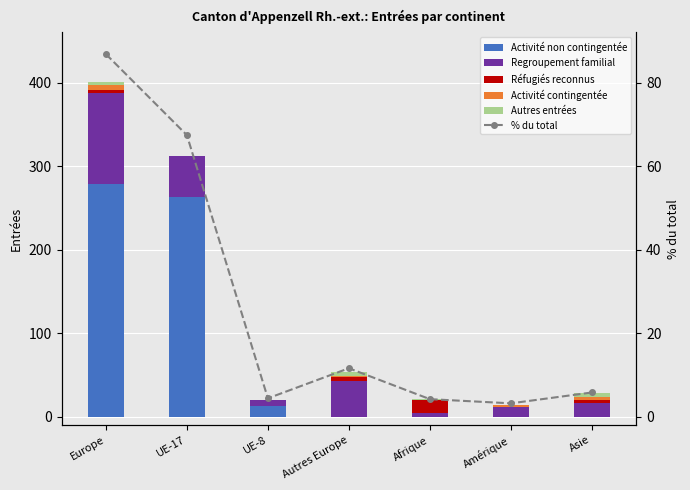

Rank the series at Afrique from highest to lowest value.

Réfugiés reconnus, % du total, Regroupement familial, Autres entrées, Activité non contingentée, Activité contingentée